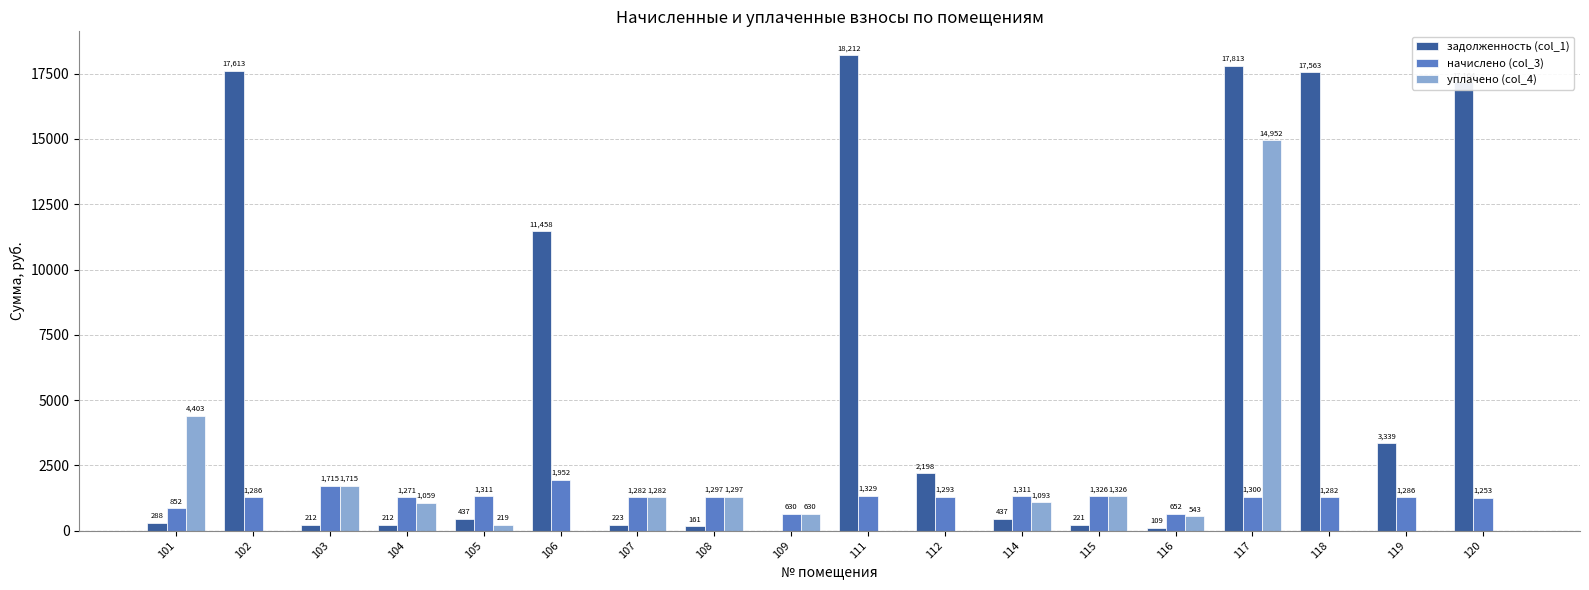

What value does the задолженность (col_1) series have at 120?

17164.3